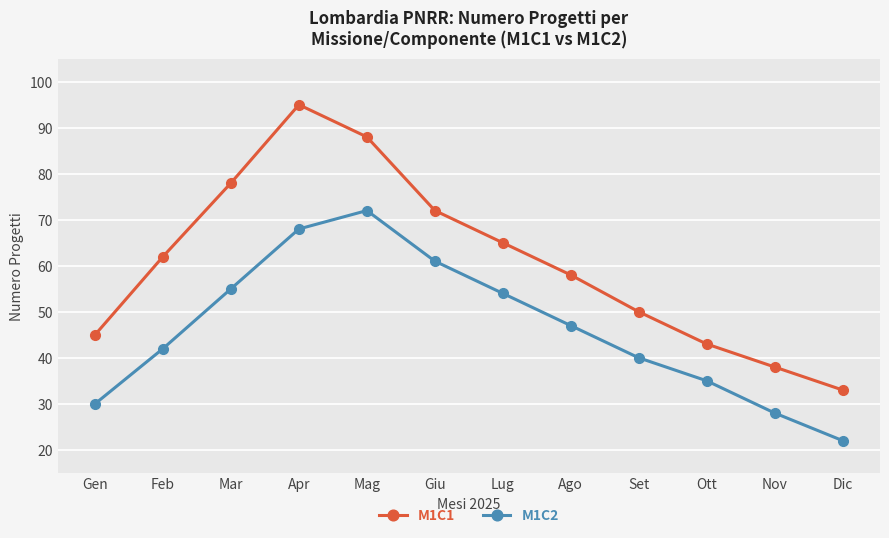

Rank the series by their maximum value, from lowest to highest.

M1C2, M1C1